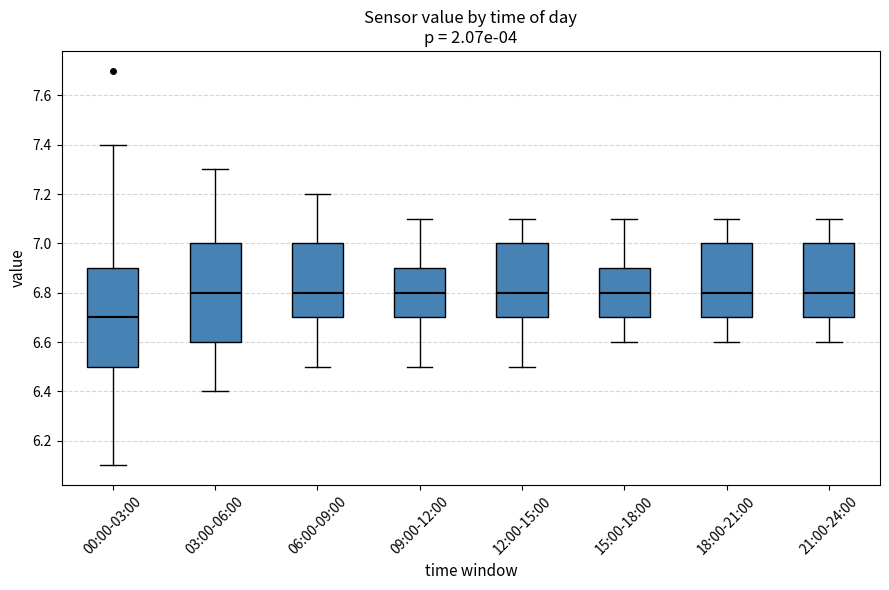

Where does the lower whisker of the box for 18:00-21:00 end on the y-axis? The values are not printed on the chart, so give them approximately, as read against the axis.

6.6